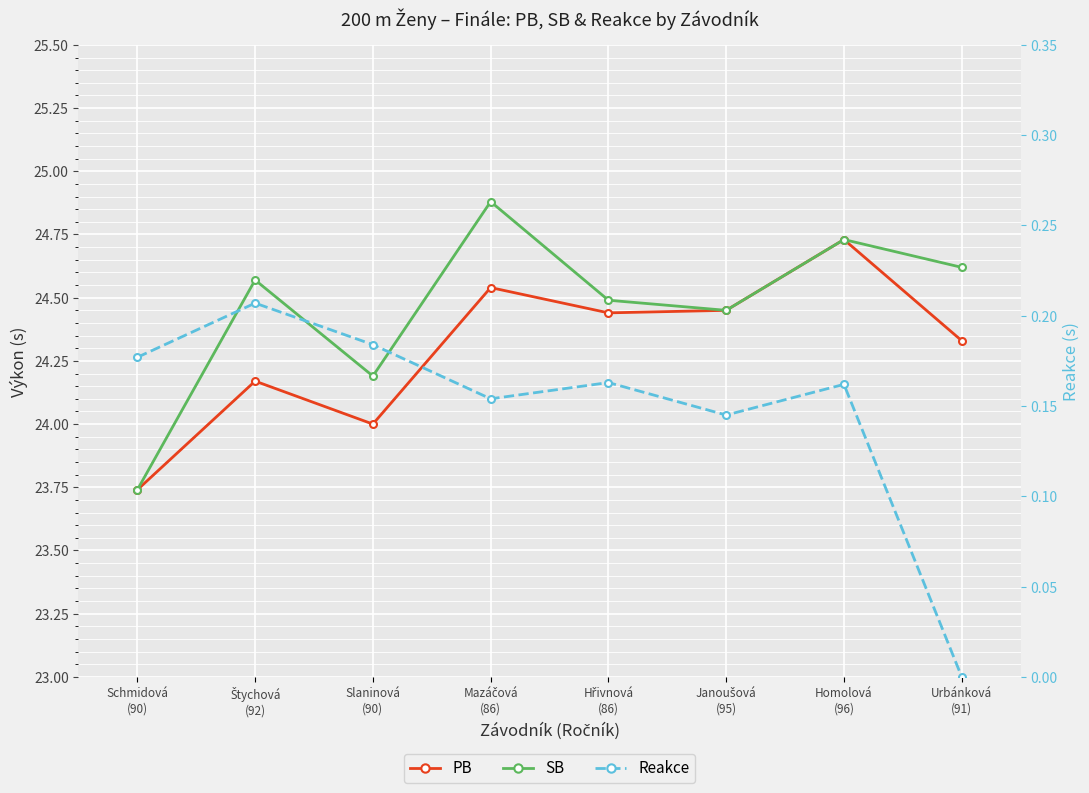

Where is the first local maximum for SB?

Štychová
(92)